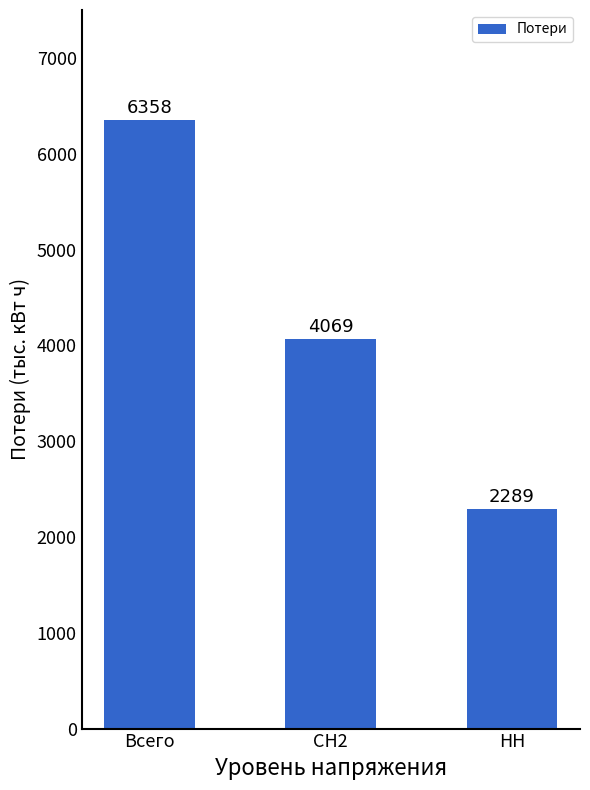

What is the sum of all values?

12716.6